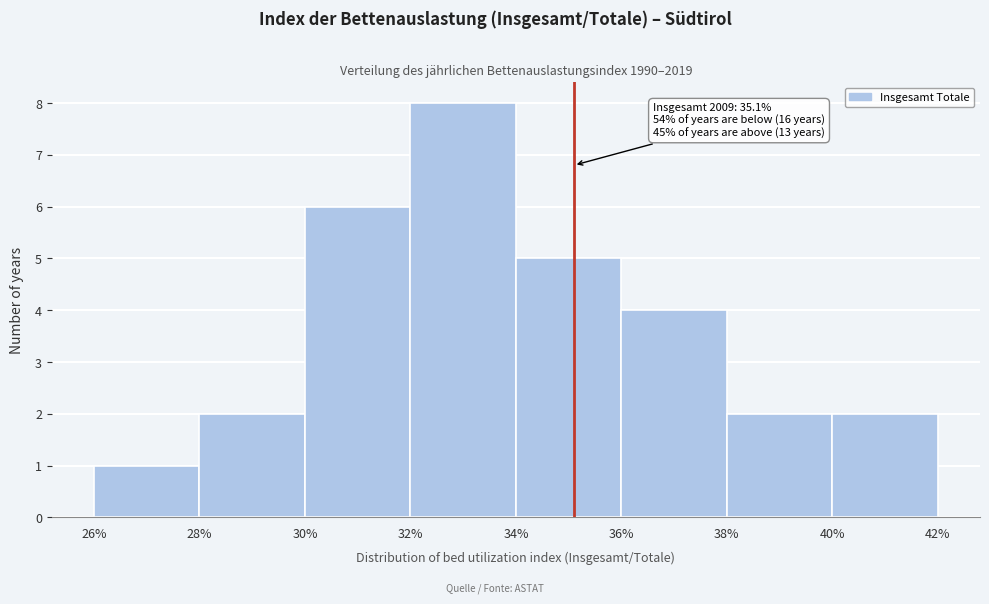

Over which range of the x-axis is the bar tallest?

32% to 34%